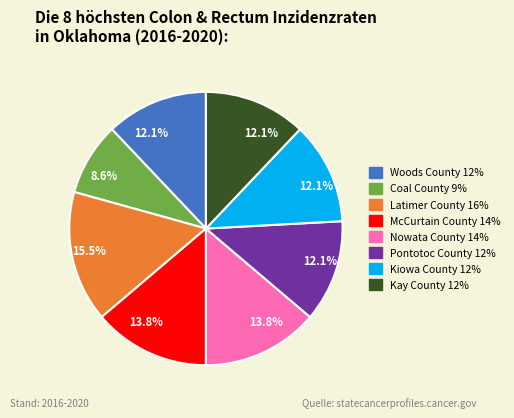

To the nearest percent, what is the difference between the Latimer County and Pontotoc County slice percentages?

3%